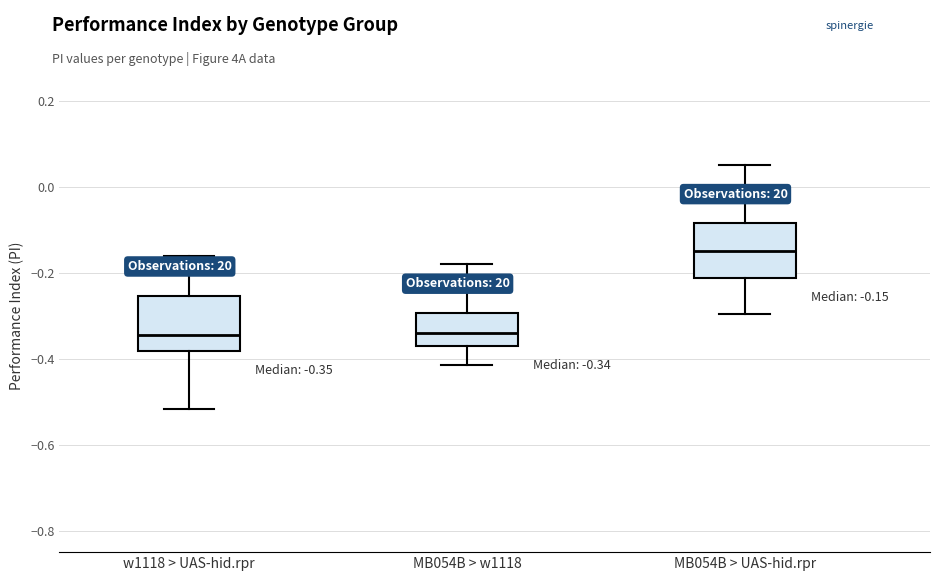

Which box's median line is the highest?

MB054B > UAS-hid.rpr